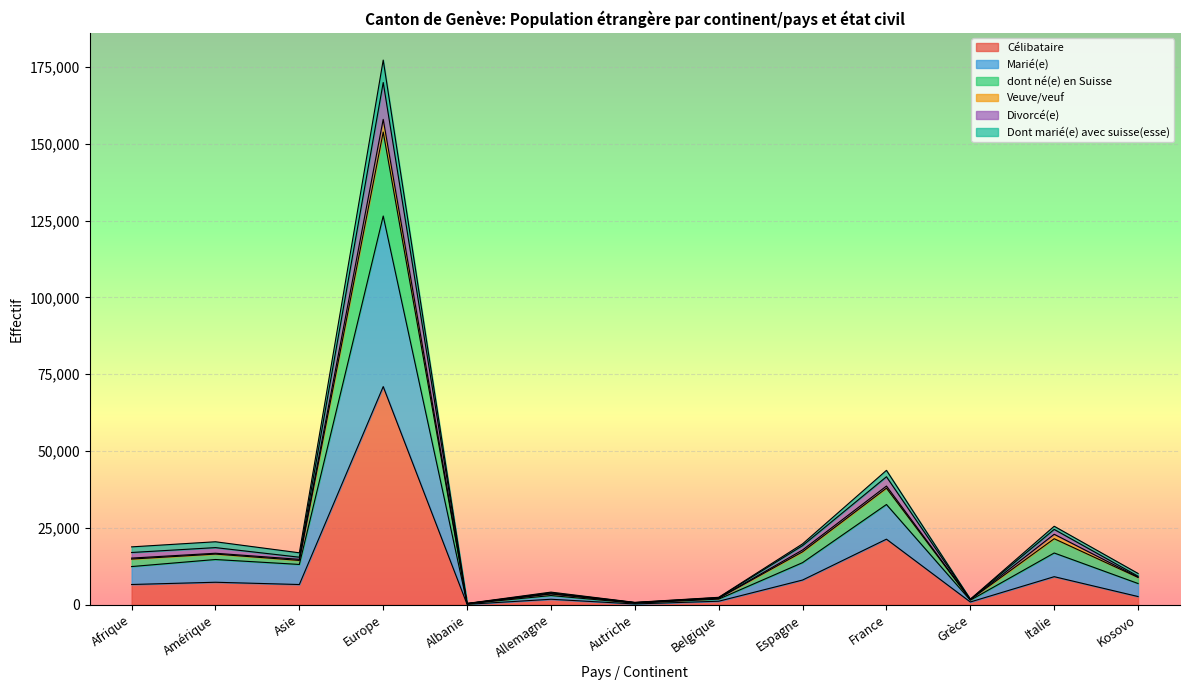

At which category is the sum across all series the highest?

Europe